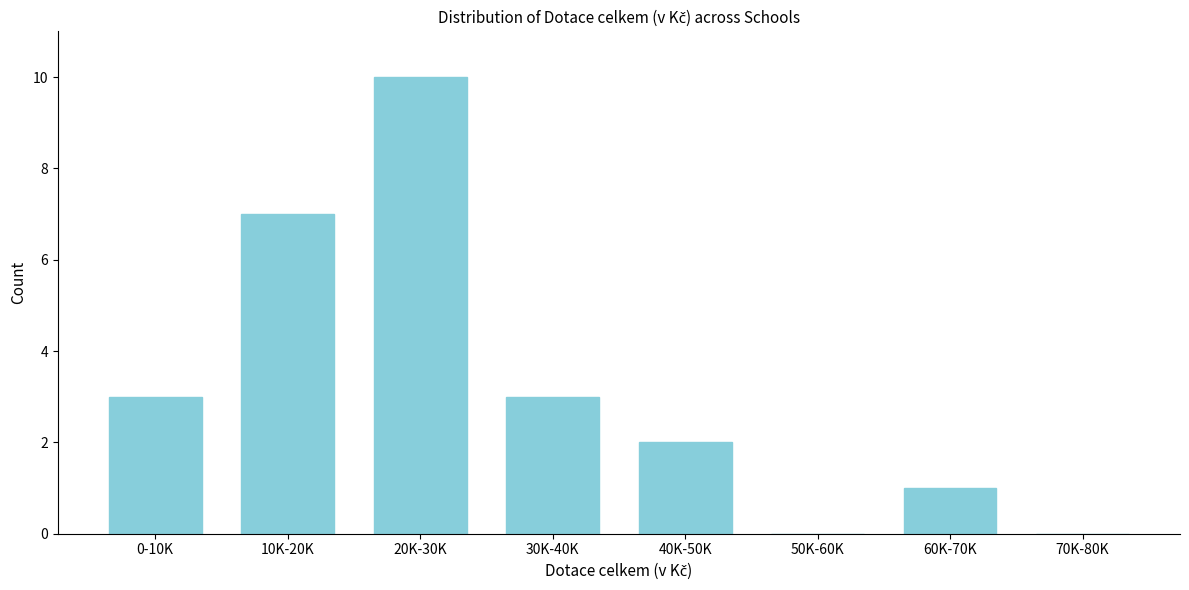

Reading right to left, list all the values displayed in this chart.

70K-80K=0	60K-70K=1	50K-60K=0	40K-50K=2	30K-40K=3	20K-30K=10	10K-20K=7	0-10K=3